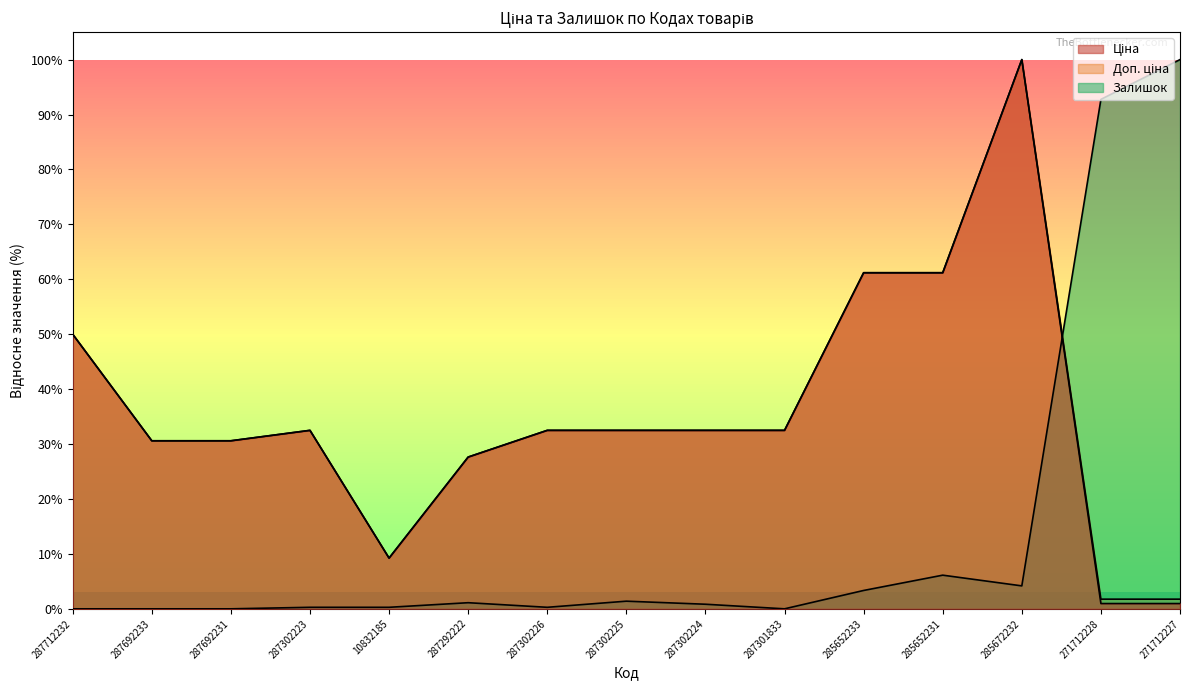

At which category does Ціна reach its first local valley?

10832185